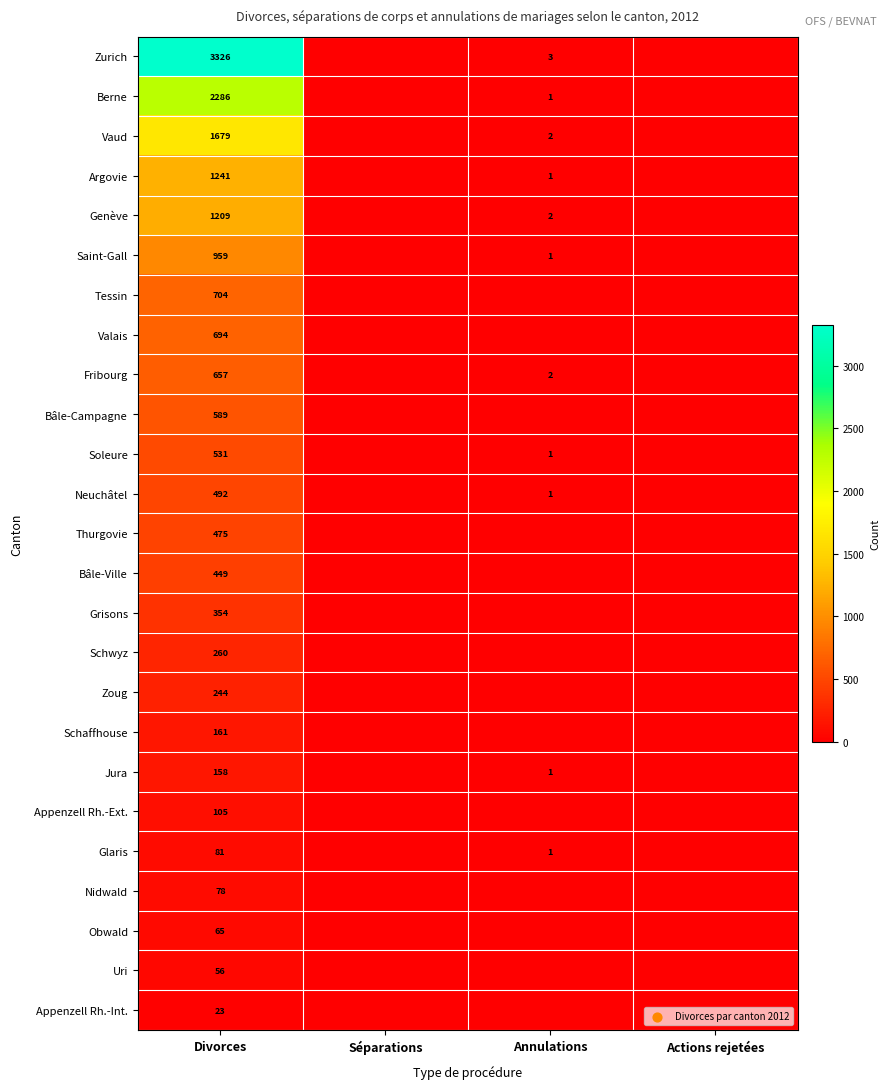

What is the total value across all series at Divorces?

16876